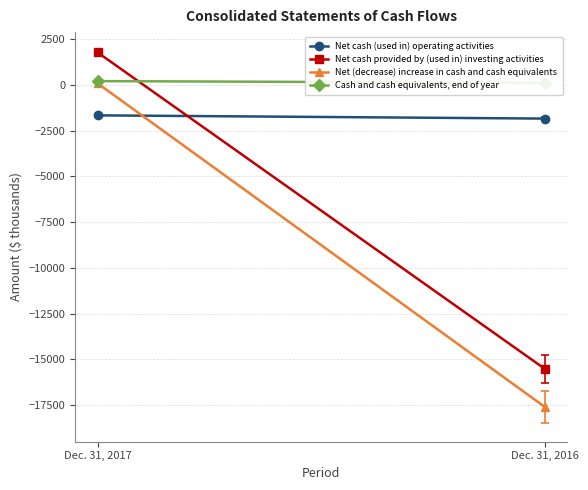

What is the sum of the Net cash provided by (used in) investing activities values at Dec. 31, 2017 and Dec. 31, 2016?

-13731